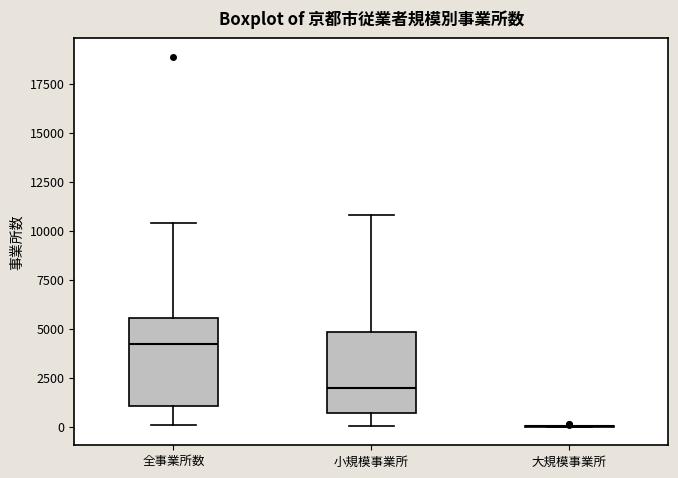

Reading left to right, read every box against the y-axis: the position of its median line, the range the box covers, and the ends of its whiskers. The values are not printed on the chart, so give them approximately, as read against the axis.

全事業所数: median 4000, box 1000 to 5500, whiskers 0 to 10500
小規模事業所: median 2000, box 500 to 5000, whiskers 0 to 11000
大規模事業所: box collapsed to a line at 0, whiskers 0 to 0